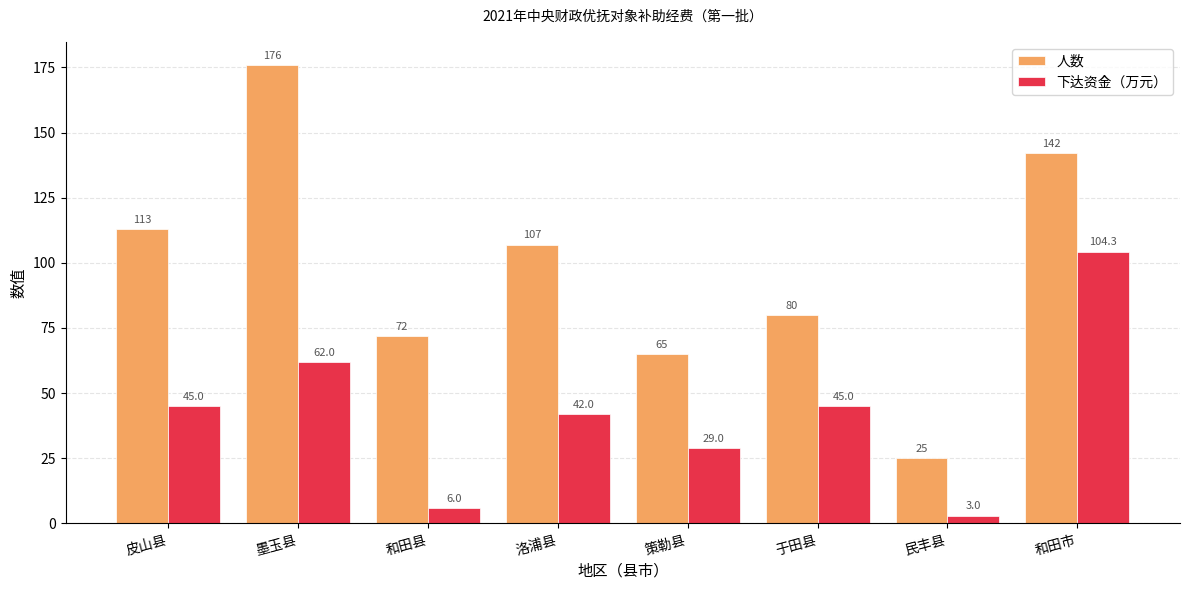

Reading left to right, list all the values displayed in this chart.

人数: 113.0	176.0	72.0	107.0	65.0	80.0	25.0	142.0
下达资金（万元）: 45.0	62.0	6.0	42.0	29.0	45.0	3.0	104.3